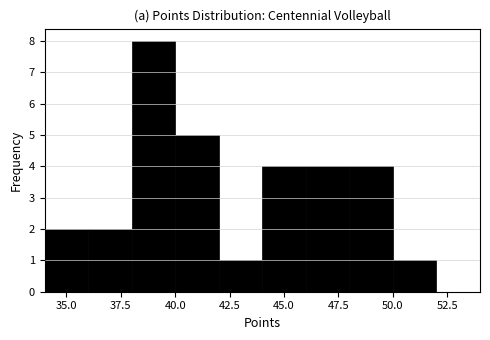

Over which range of the x-axis is the bar tallest?

38 to 40